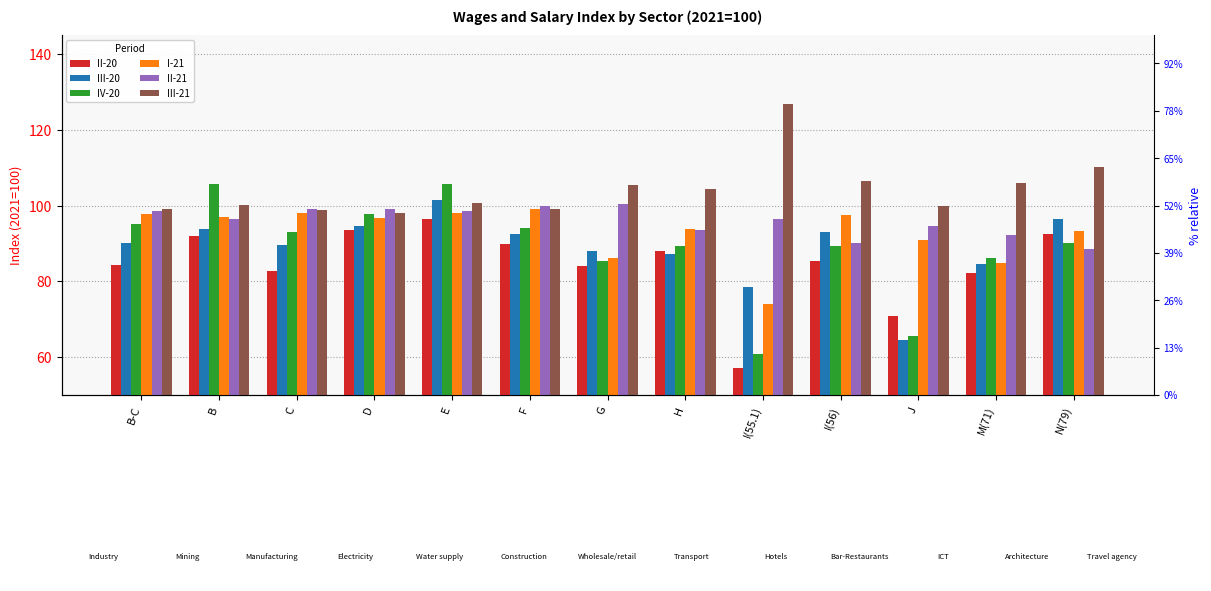

Reading left to right, list all the values displayed in this chart.

II-20: 84.3	92.0	82.7	93.6	96.5	89.9	84.1	87.9	57.2	85.4	70.9	82.3	92.6
III-20: 90.1	93.9	89.5	94.5	101.4	92.5	88.1	87.3	78.6	93.1	64.4	84.7	96.4
IV-20: 95.1	105.7	93.0	97.7	105.8	94.0	85.5	89.3	60.8	89.4	65.5	86.3	90.0
I-21: 97.8	97.1	98.0	96.6	98.1	99.1	86.1	93.8	74.1	97.5	90.9	84.7	93.2
II-21: 98.6	96.4	99.1	99.1	98.5	100.0	100.4	93.6	96.6	90.1	94.5	92.2	88.6
III-21: 99.0	100.2	98.8	98.2	100.7	99.2	105.5	104.5	126.9	106.5	99.9	106.0	110.2